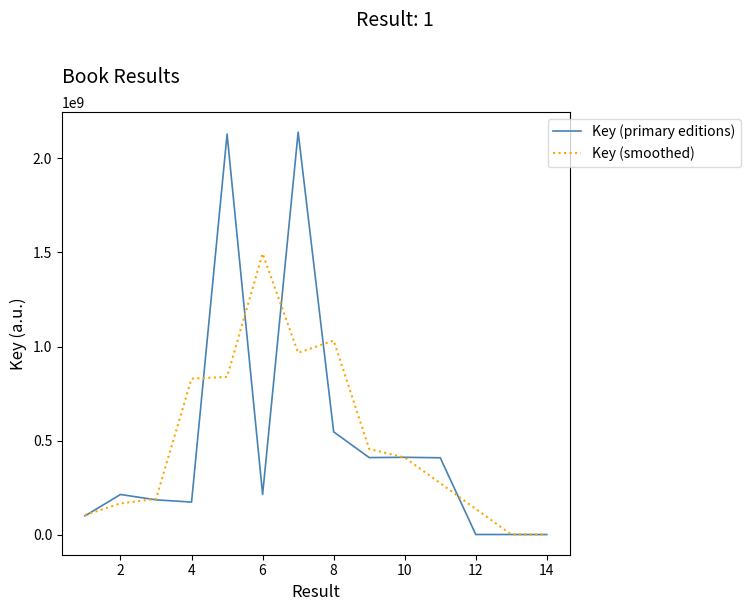

How many distinct data groups are displayed?

2